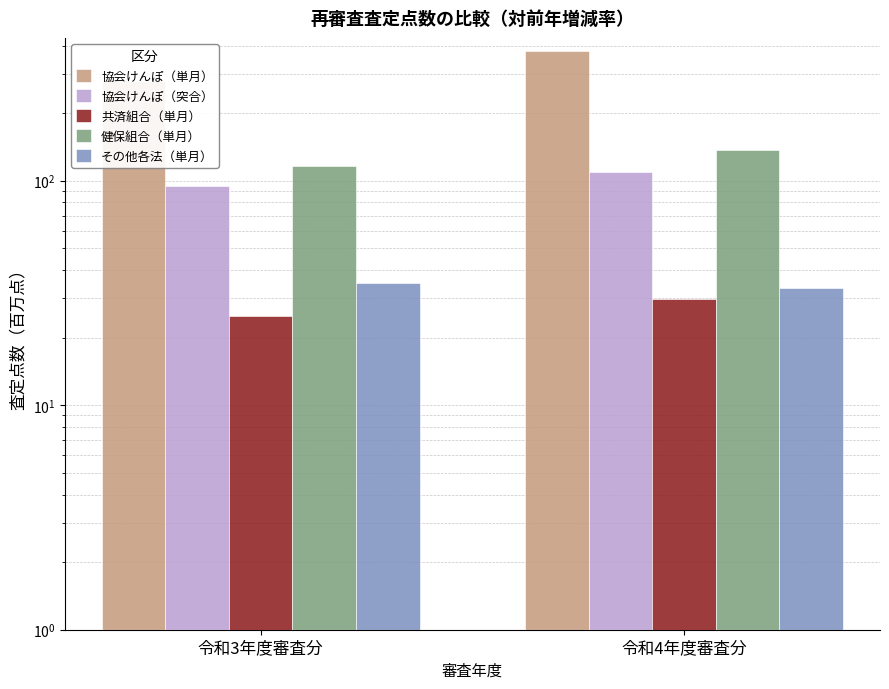

What is the average value of the 協会けんぽ（単月） series?

328.2